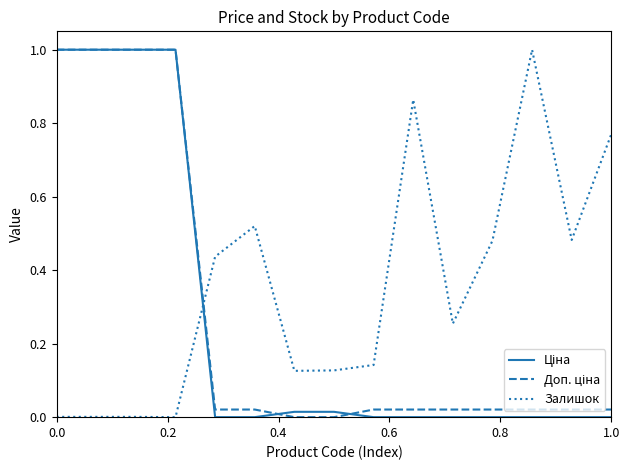

Which series has the largest total across all categories?

Залишок